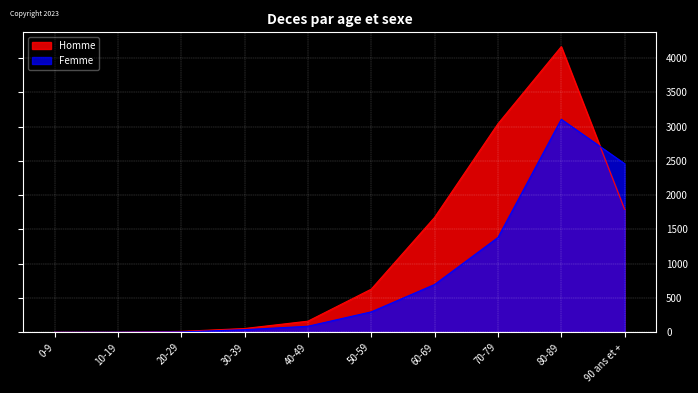

The value of Homme at 80-89 is 7191. True or false?

False